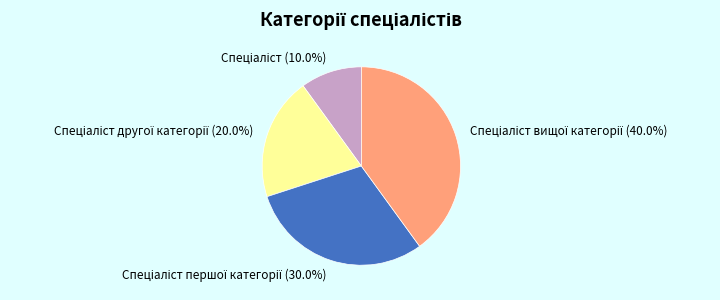

Is there any slice that represents more than half of the pie?

No